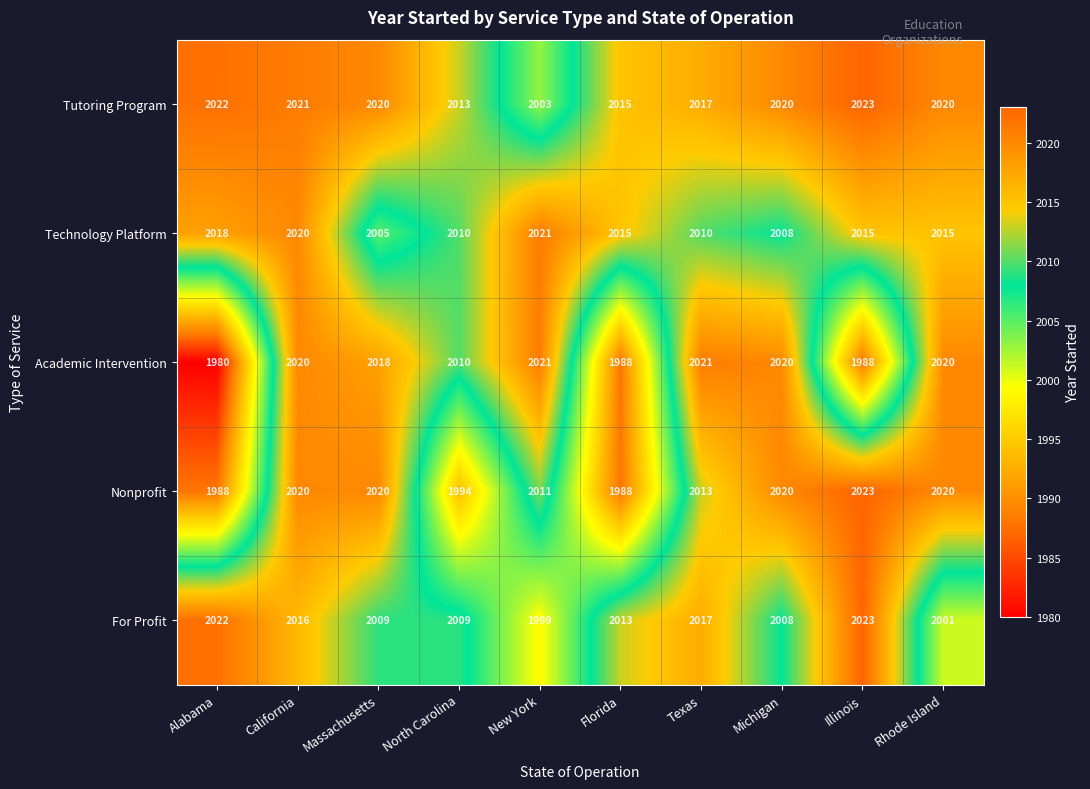

True or false: For Profit has a value of 453 at Massachusetts.

False